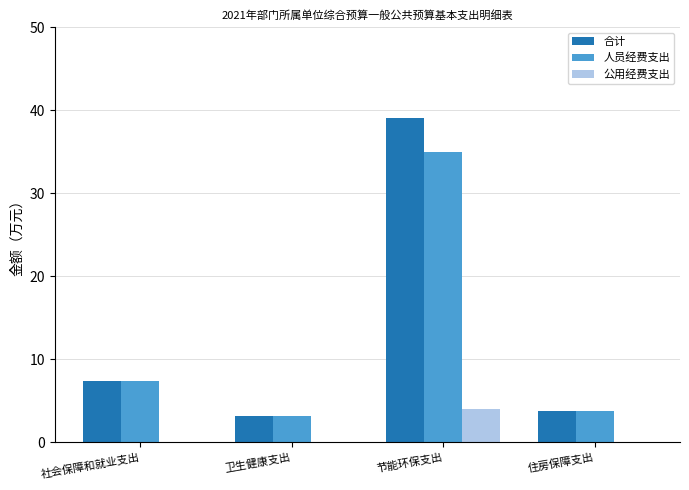

What is the sum of the 合计 values at 社会保障和就业支出 and 住房保障支出?

11.2